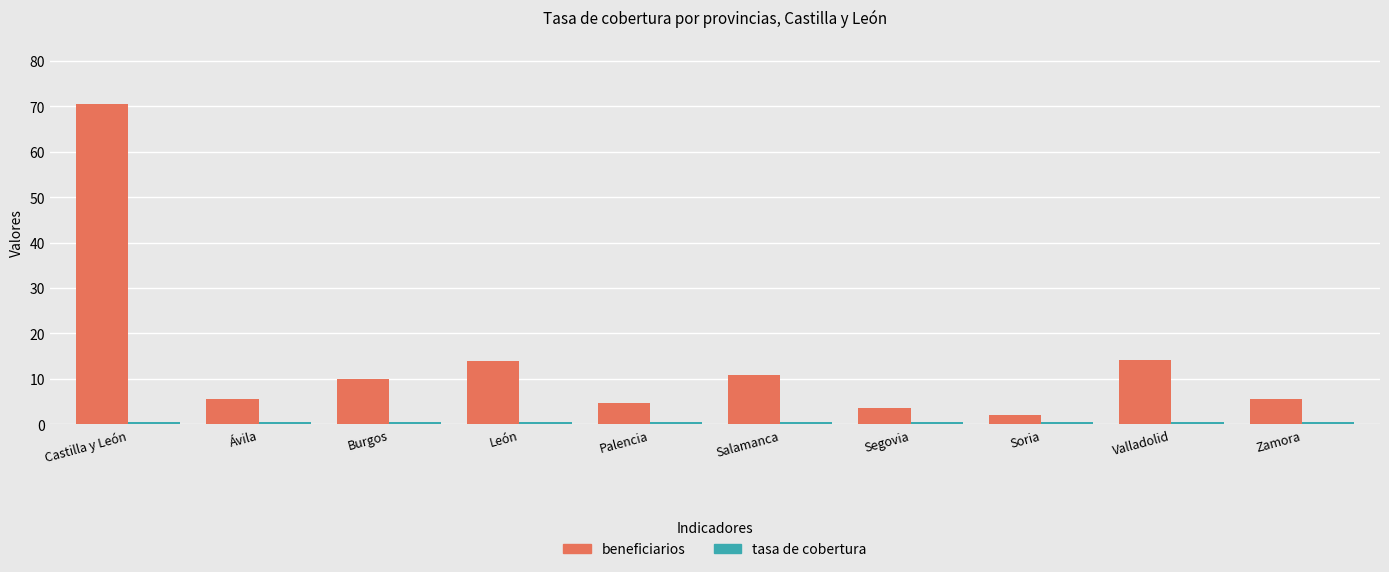

What is the difference between the maximum and minimum values in the beneficiarios series?

68.5